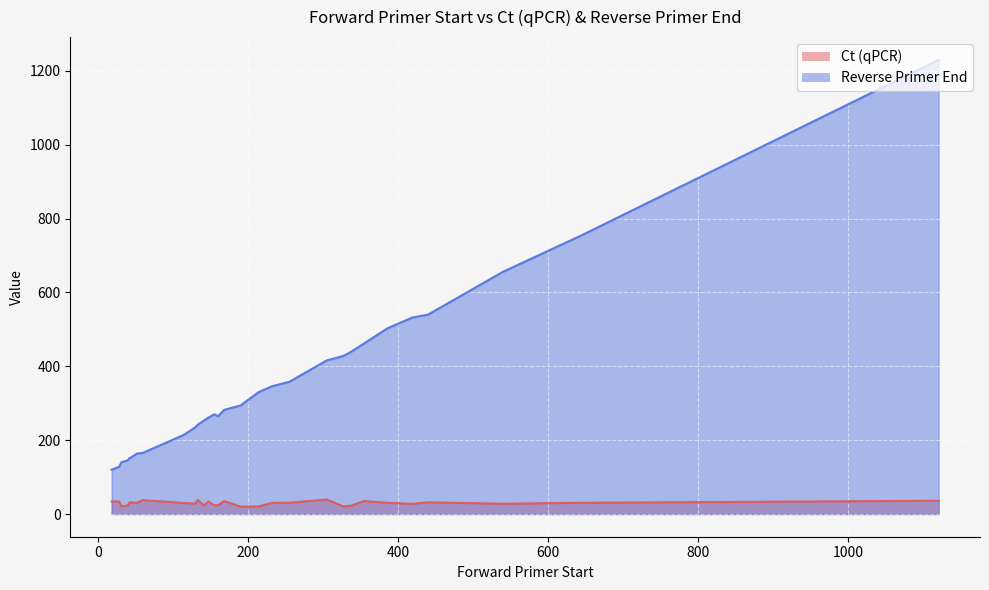

True or false: Ct (qPCR) has more than 1 interior local peaks.

True